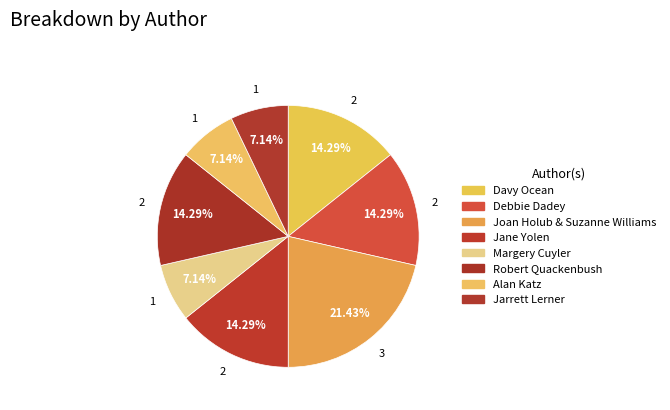

Rank the categories by value from lowest to highest.

Margery Cuyler, Alan Katz, Jarrett Lerner, Davy Ocean, Debbie Dadey, Jane Yolen, Robert Quackenbush, Joan Holub & Suzanne Williams